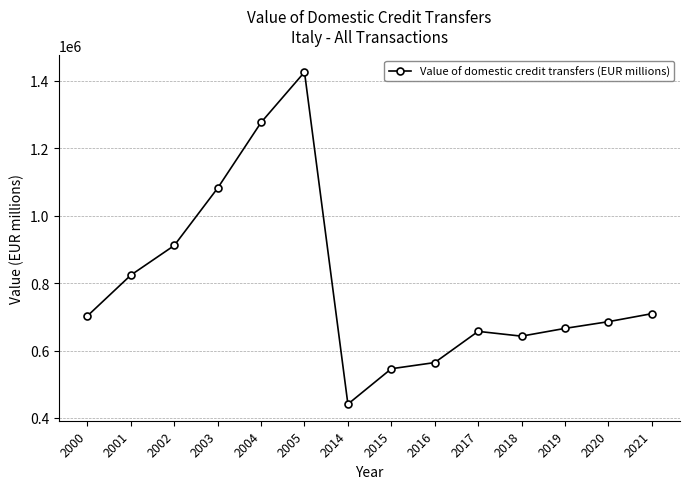

How many distinct data groups are displayed?

1